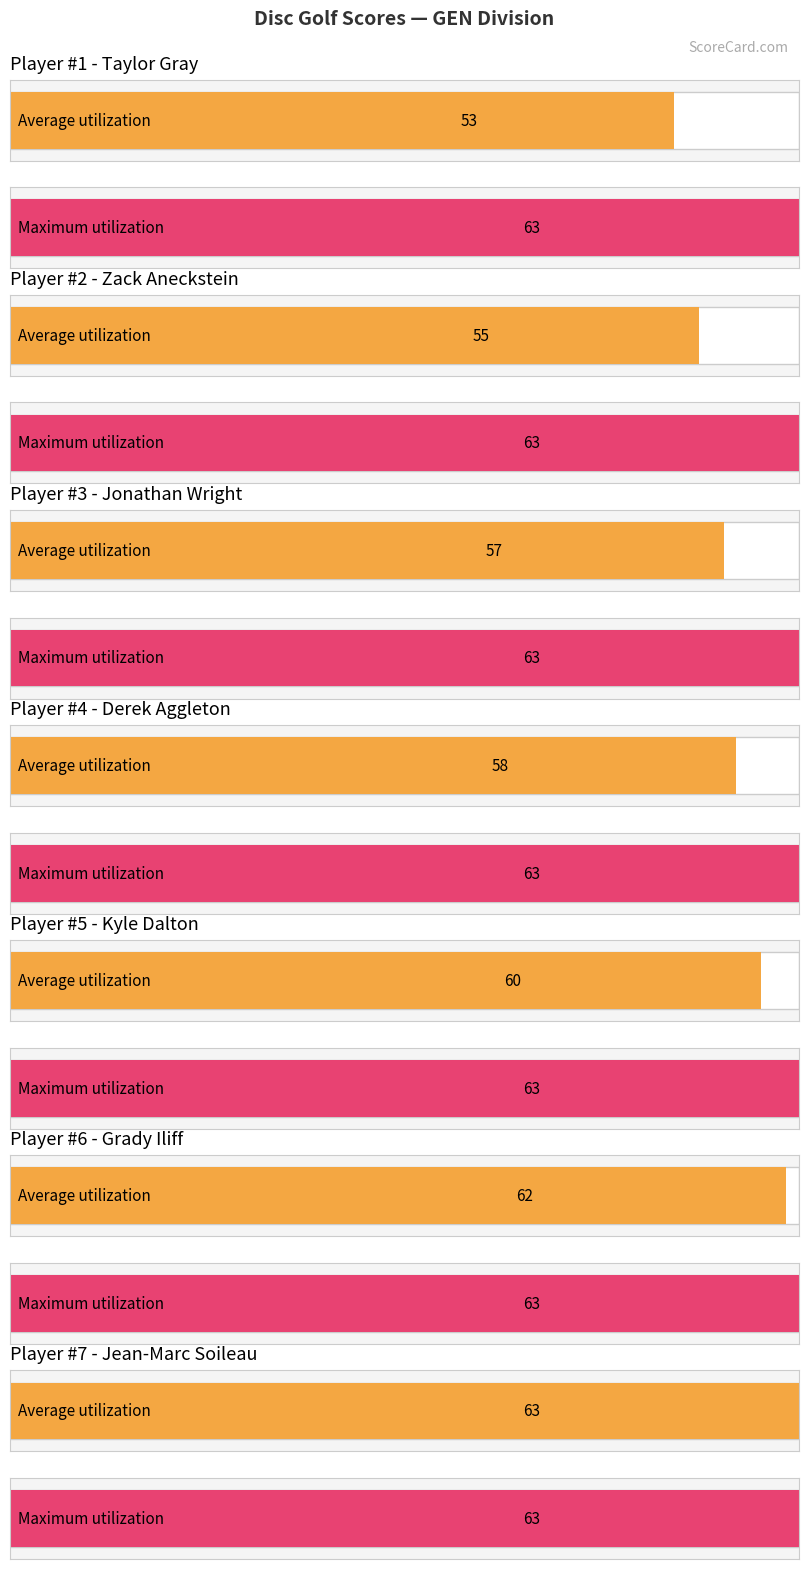

How many data points in round_total_score are less than 58?

3